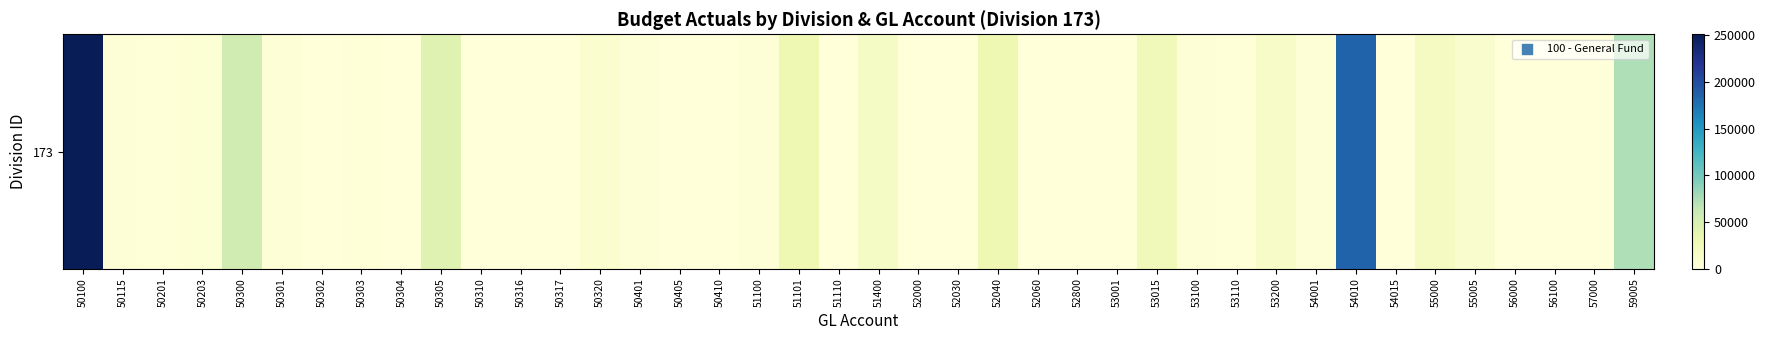

At which label is the value closest to 125602?

59005